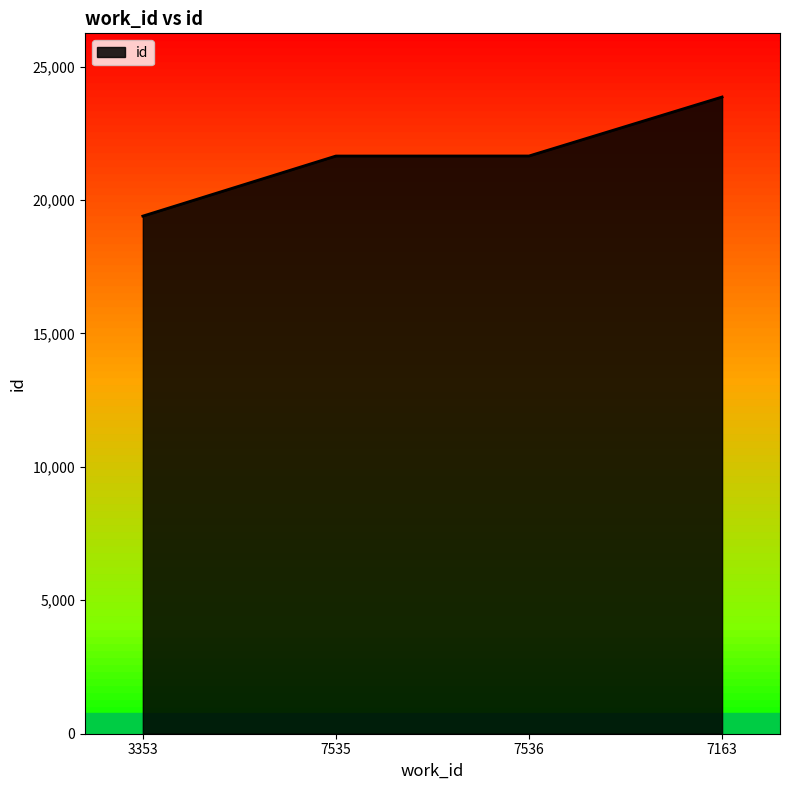

Which label corresponds to the largest value in the chart?

7163